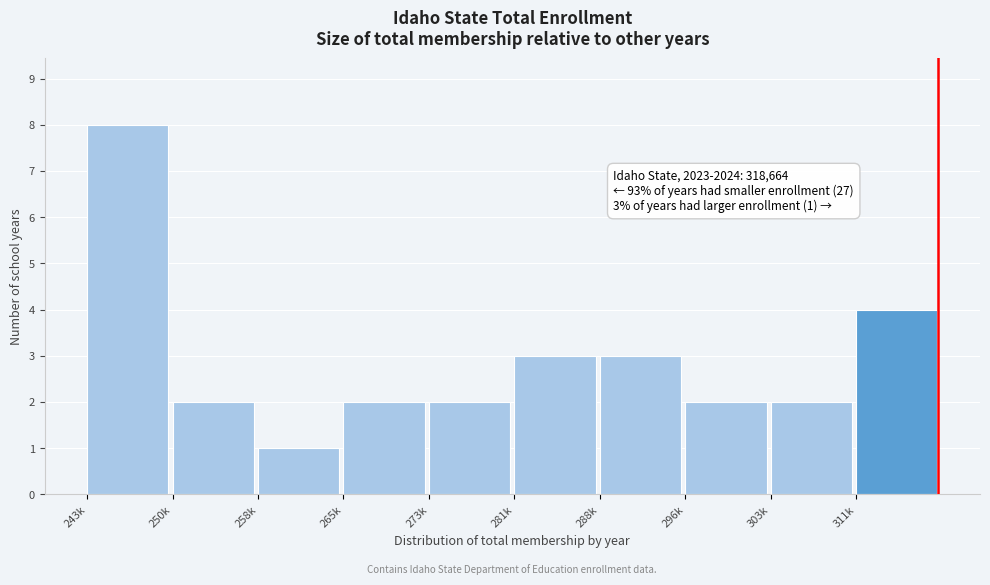

Reading left to right, what are all the values shown in this chart?

243k=8	250k=2	258k=1	265k=2	273k=2	281k=3	288k=3	296k=2	303k=2	311k=4